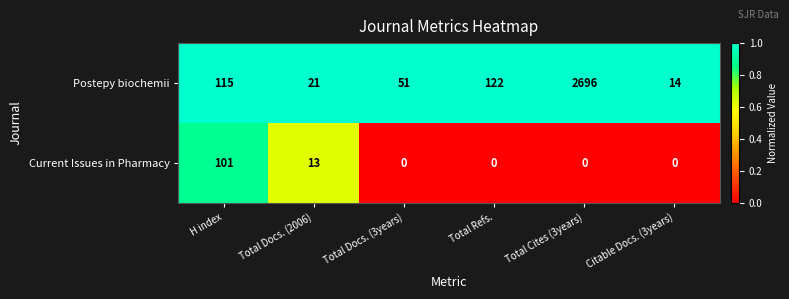

True or false: Postepy biochemii has a value of 34 at Total Docs. (2006).

False